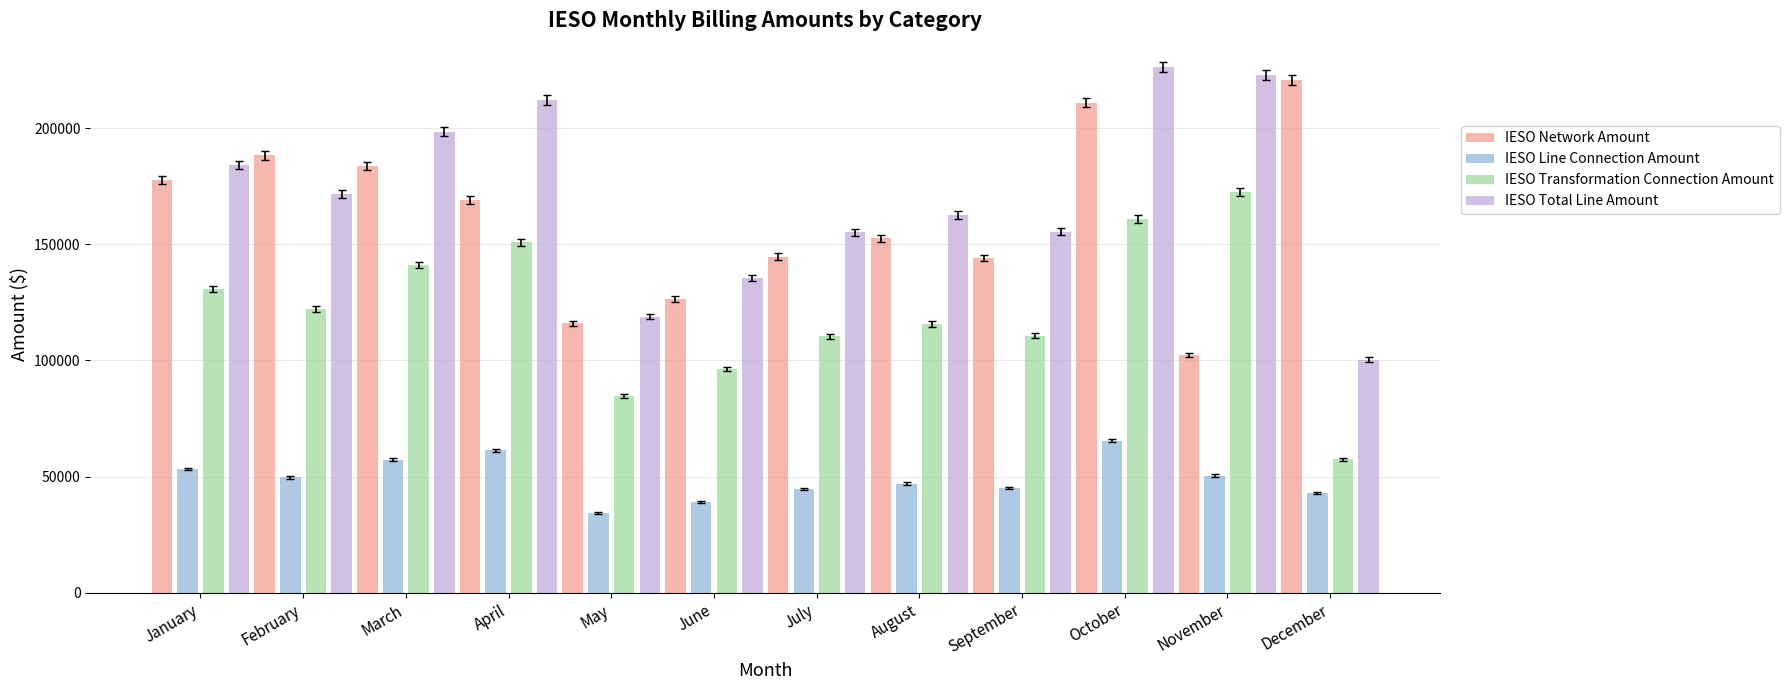

At which label does IESO Transformation Connection Amount reach its minimum?

December